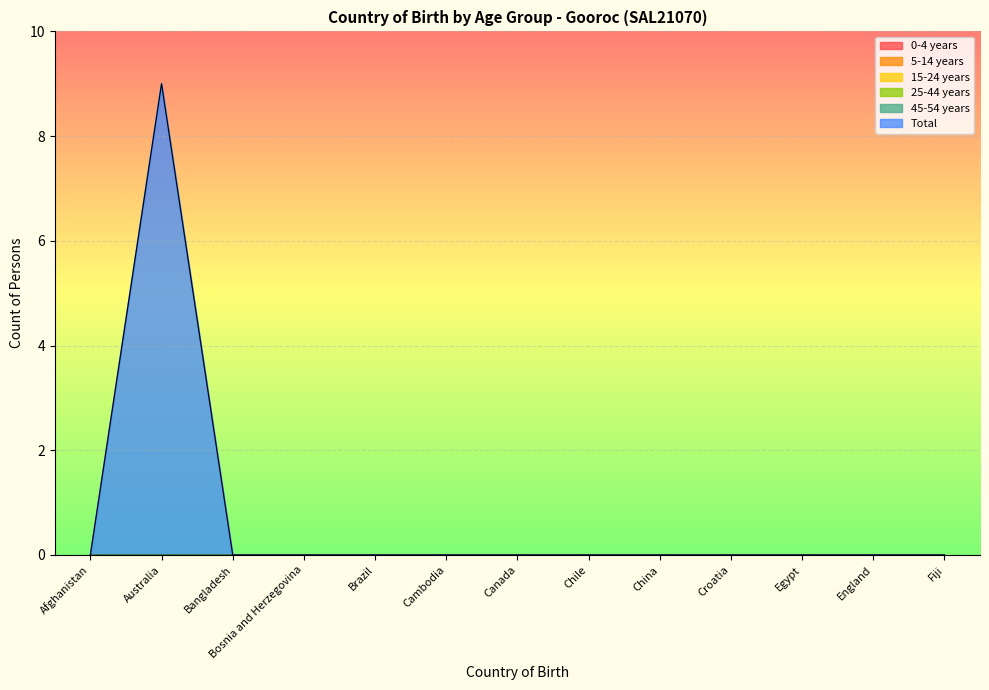

Reading left to right, list all the values displayed in this chart.

0-4 years: 0	0	0	0	0	0	0	0	0	0	0	0	0
5-14 years: 0	0	0	0	0	0	0	0	0	0	0	0	0
15-24 years: 0	0	0	0	0	0	0	0	0	0	0	0	0
25-44 years: 0	0	0	0	0	0	0	0	0	0	0	0	0
45-54 years: 0	0	0	0	0	0	0	0	0	0	0	0	0
Total: 0	9	0	0	0	0	0	0	0	0	0	0	0